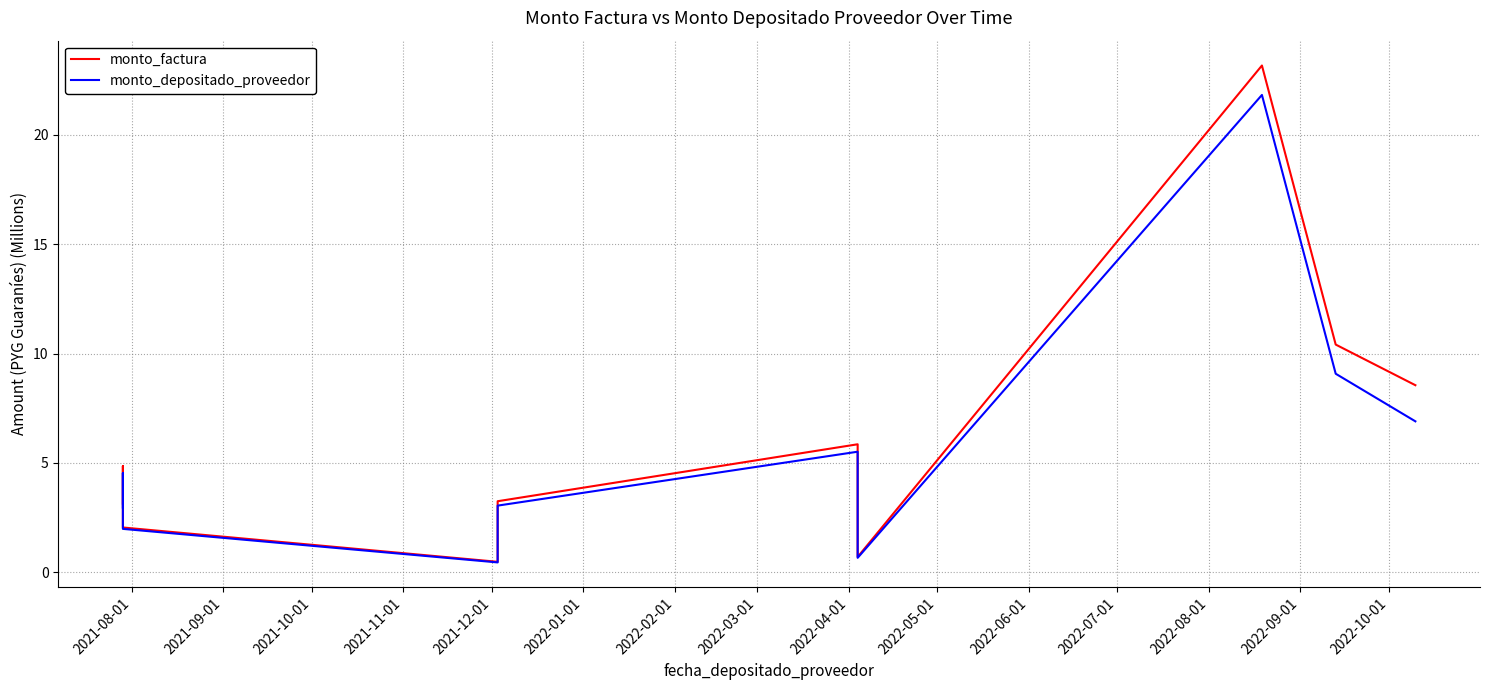

What is the highest value of the monto_factura series?

23.2